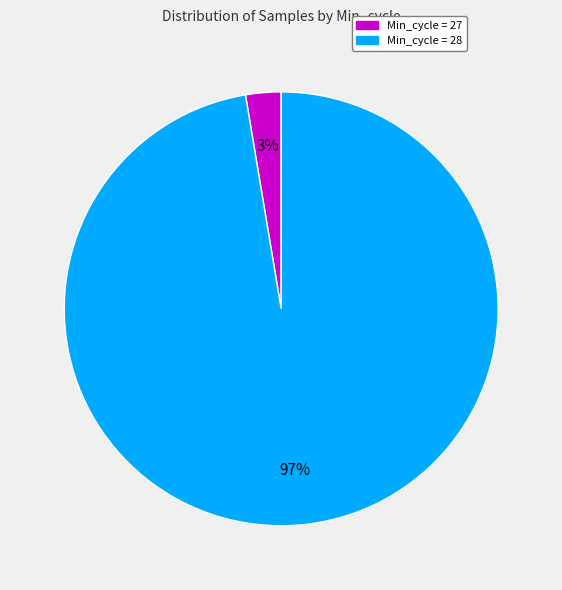

Is there any slice that represents more than half of the pie?

Yes